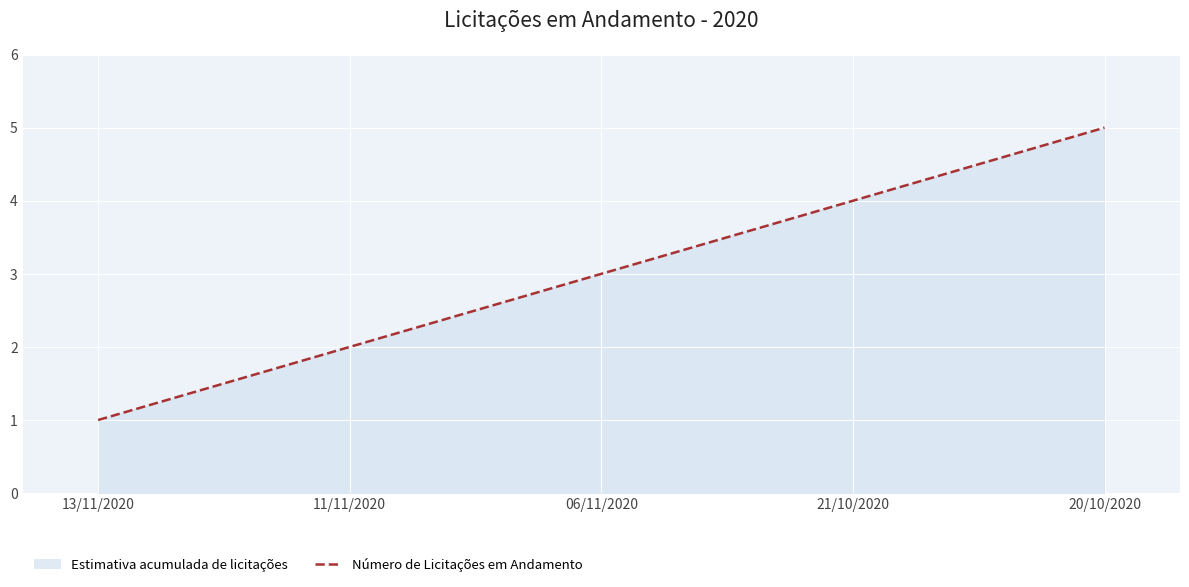

What is the difference between the maximum and minimum values?

4